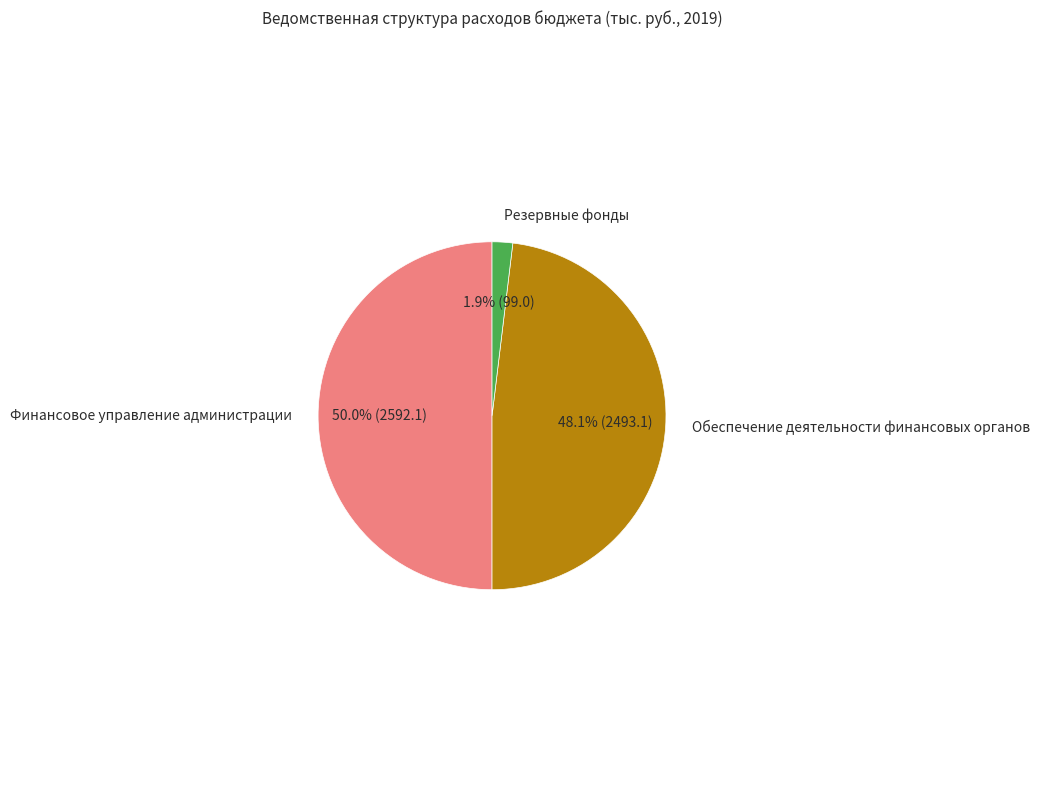

To the nearest percent, what is the difference between the largest and smallest slice percentages?

48%